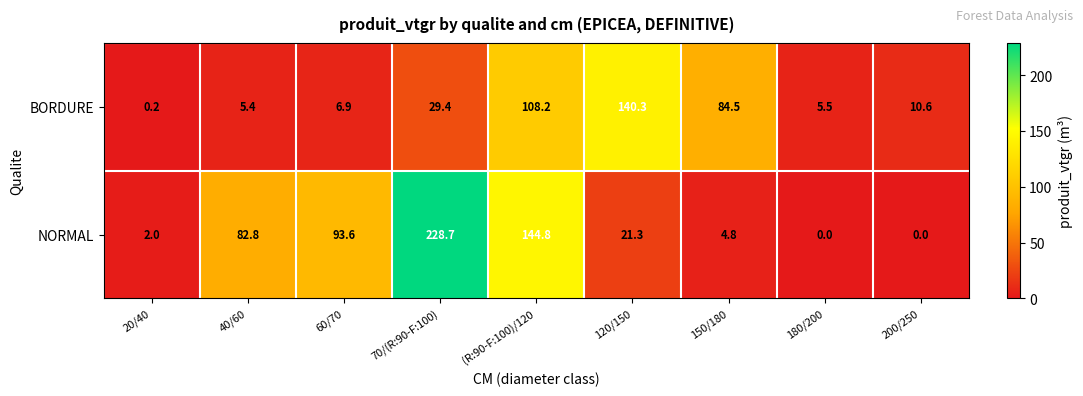

Read the NORMAL value at 40/60.

82.8